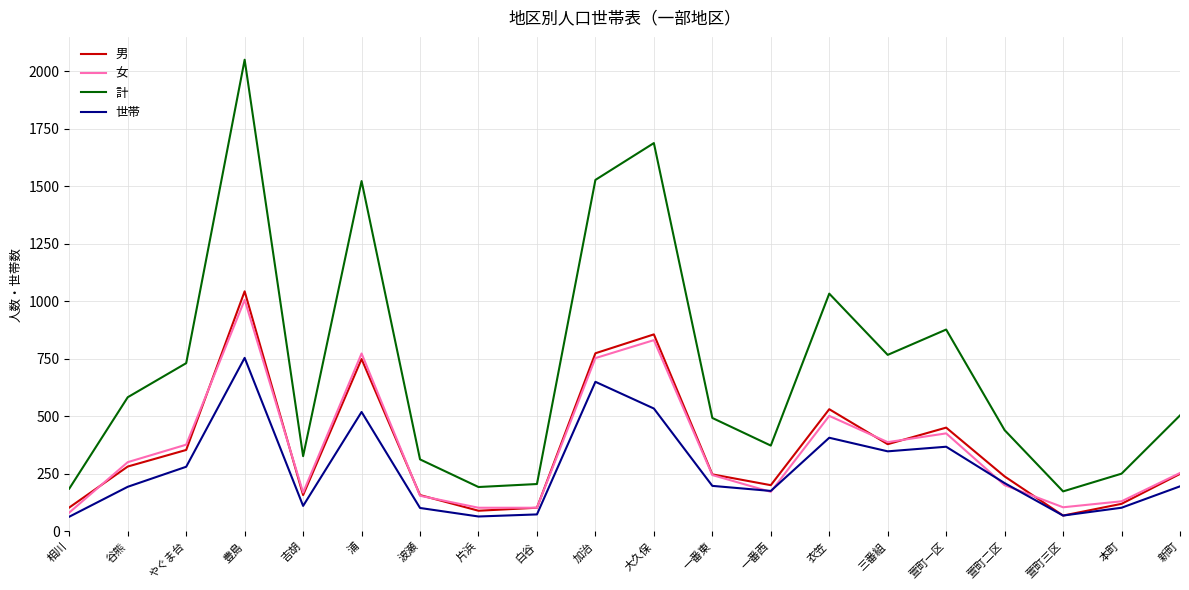

True or false: 計 and 世帯 intersect in this chart.

False